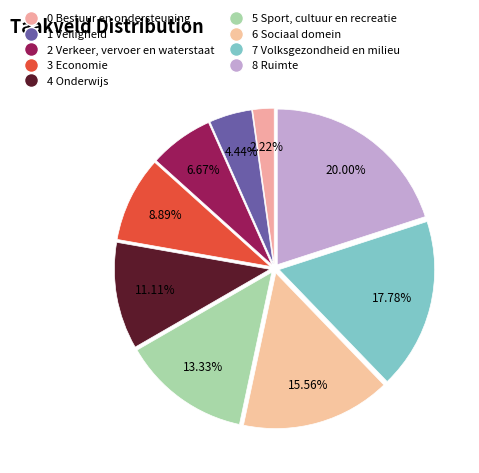

What is the ratio of the value at 2 Verkeer, vervoer en waterstaat to the value at 5 Sport, cultuur en recreatie?

0.5